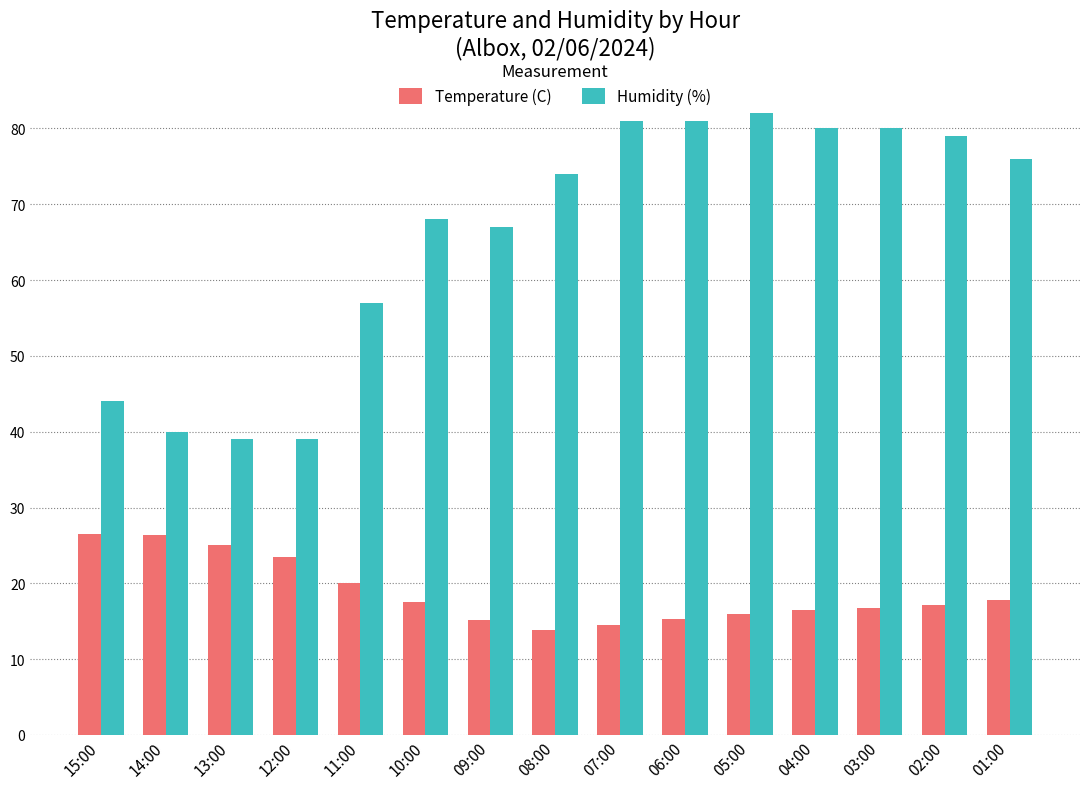

Which series has the largest total across all categories?

Humidity (%)